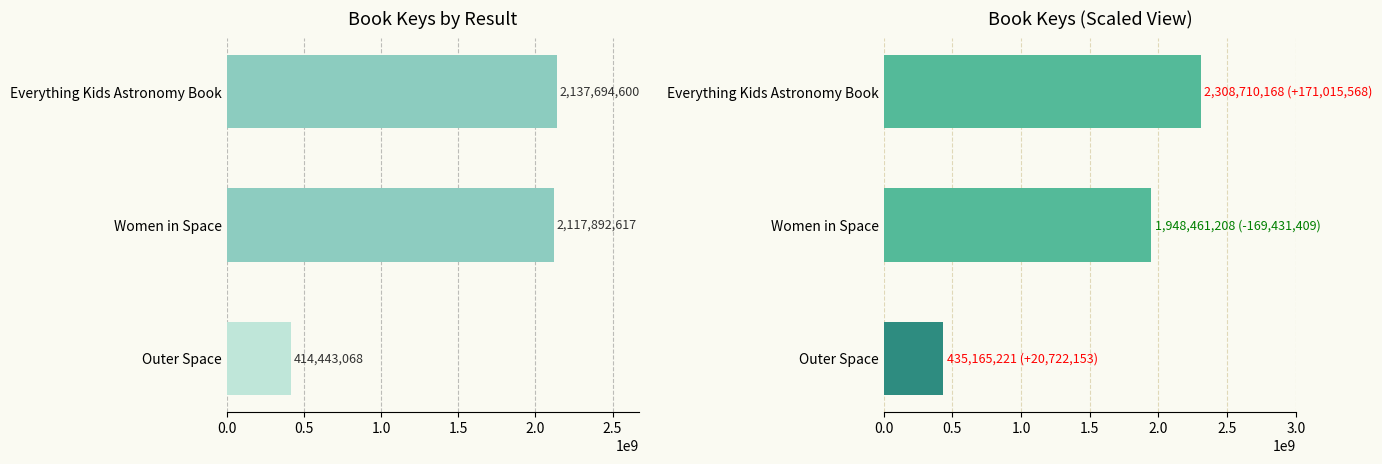

List the series in order of their overall mean, lowest first.

Key, Key (Scaled)